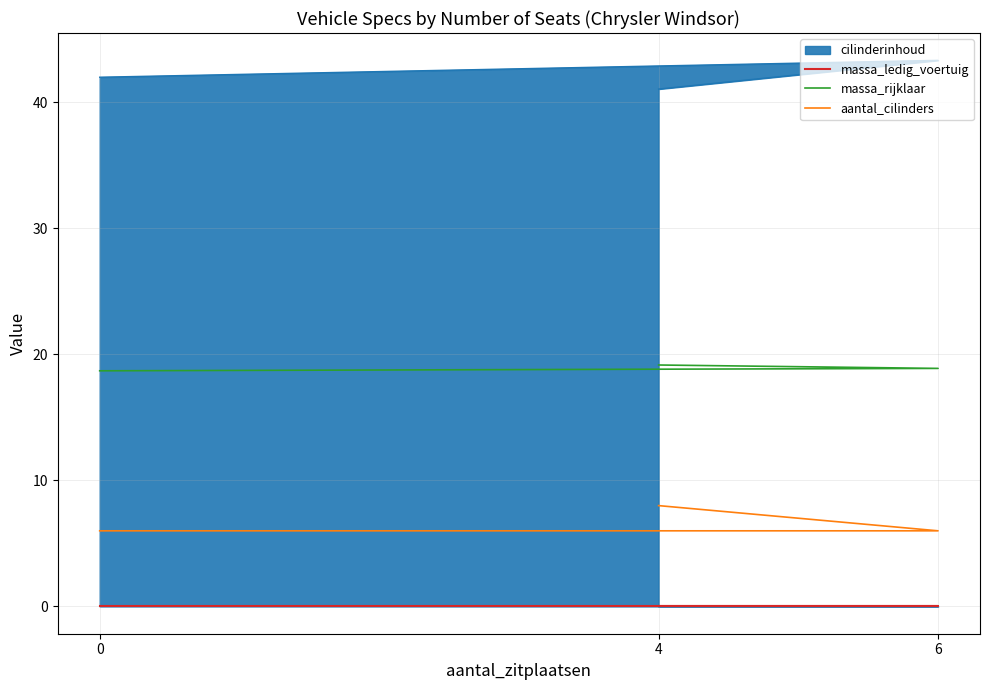

How many data points does each series have?

3